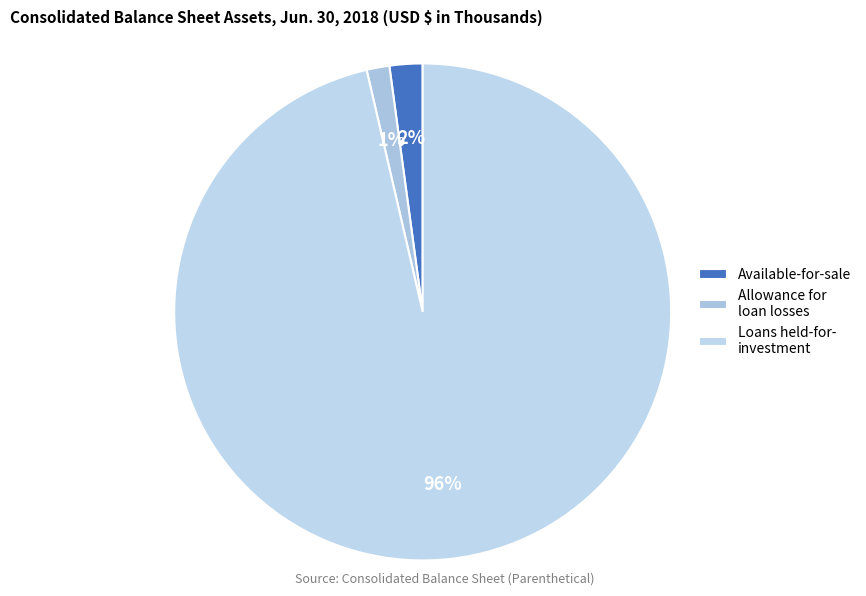

How many slices are in this pie chart?

3